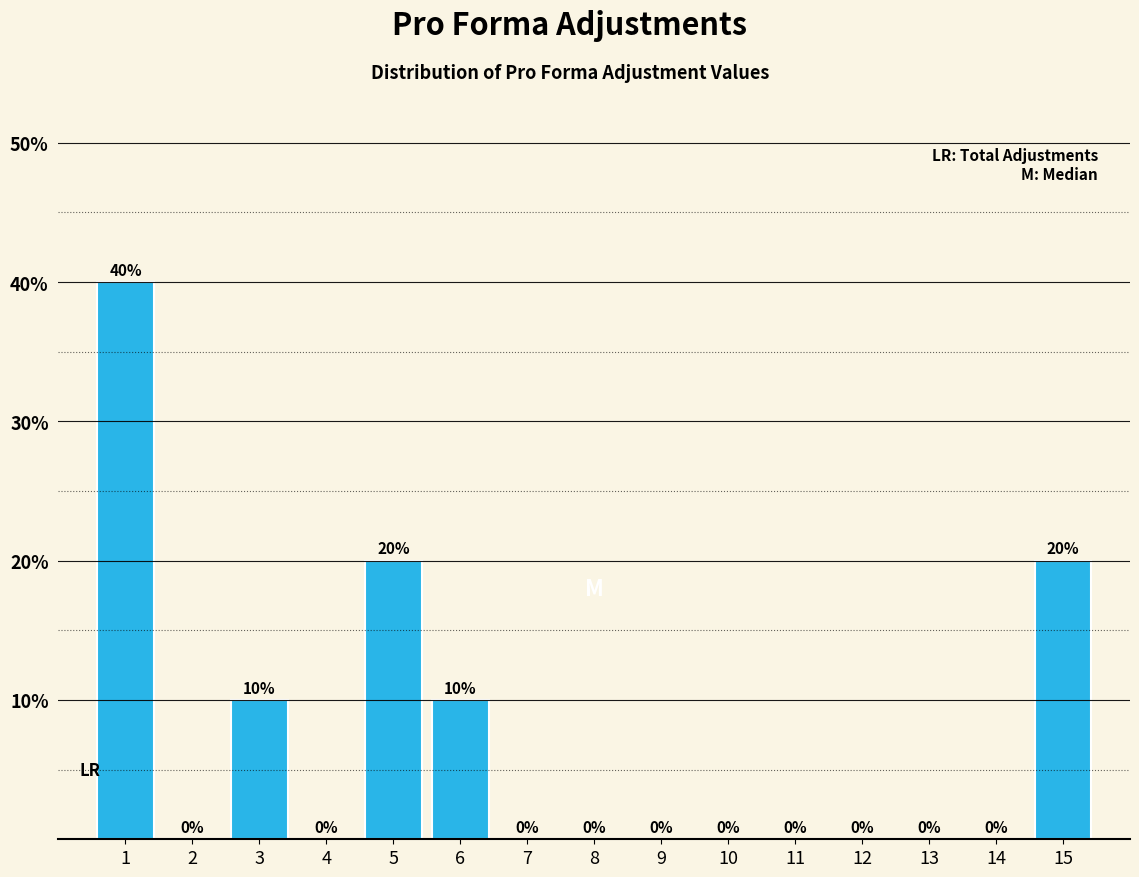

Reading left to right, what are all the values shown in this chart?

1=40	2=0	3=10	4=0	5=20	6=10	7=0	8=0	9=0	10=0	11=0	12=0	13=0	14=0	15=20